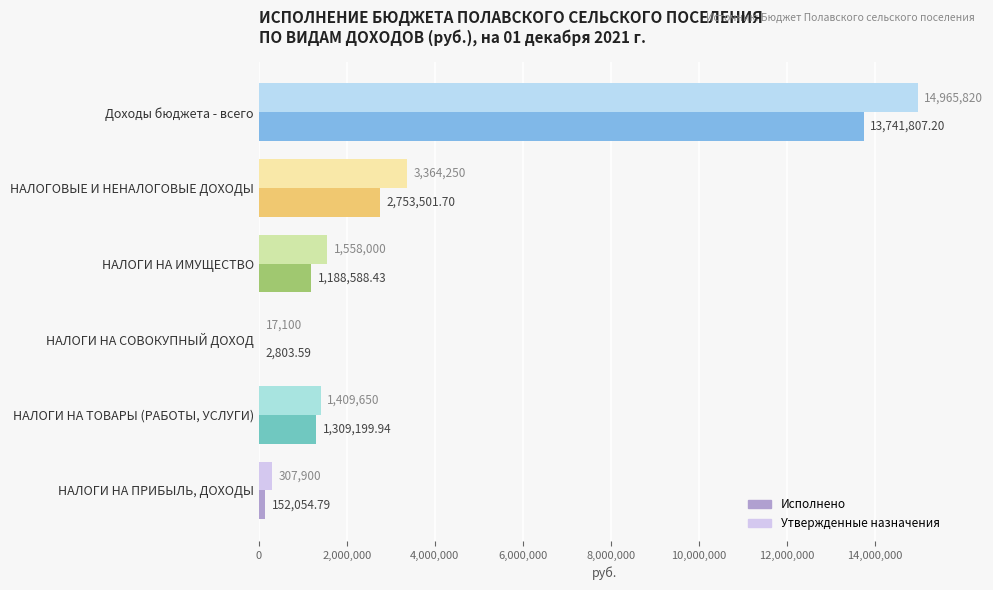

Which label corresponds to the largest value in the chart?

Доходы бюджета - всего